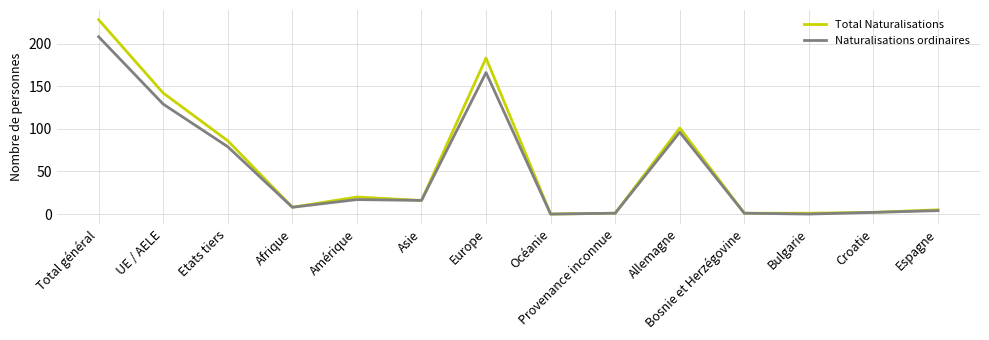

The value of Total Naturalisations at Bosnie et Herzégovine is 1. True or false?

True